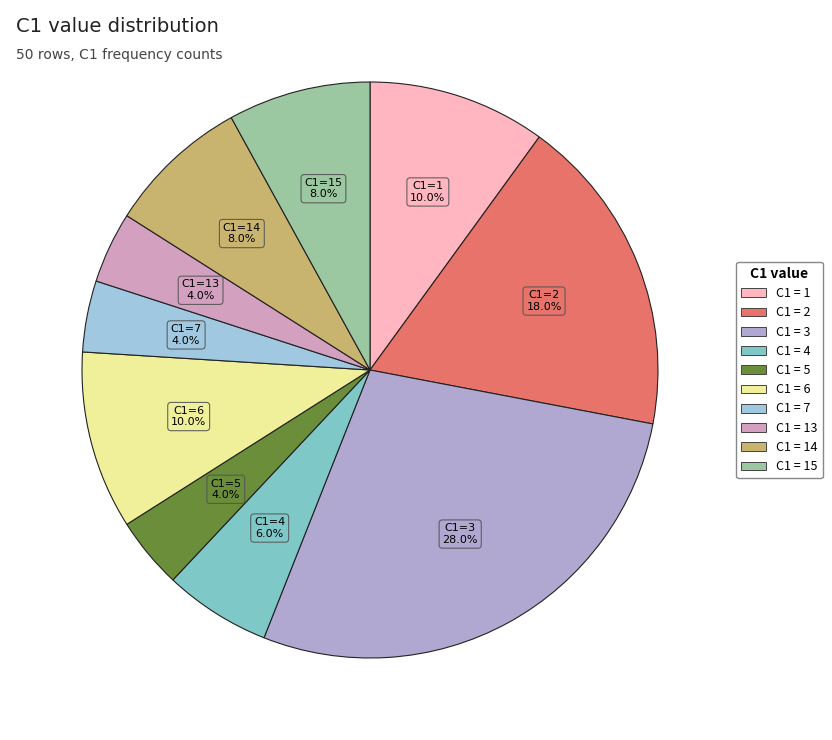

Is there any slice that represents more than half of the pie?

No